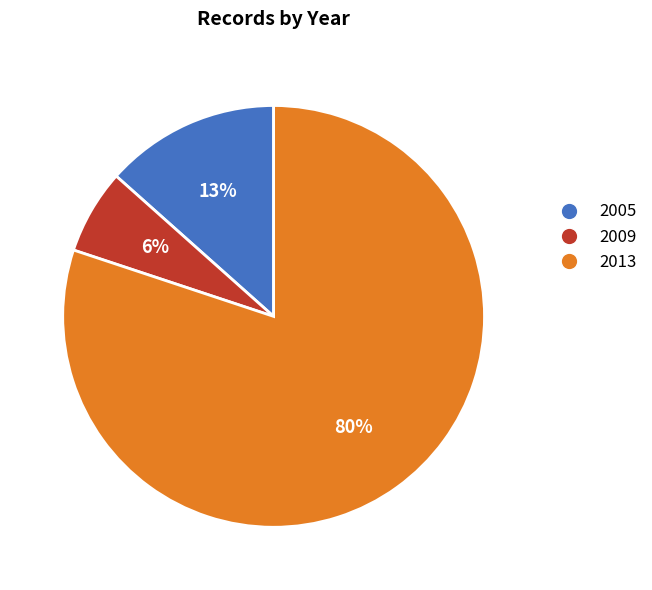

Is the sum of 2005 and 2013 greater than half?

Yes